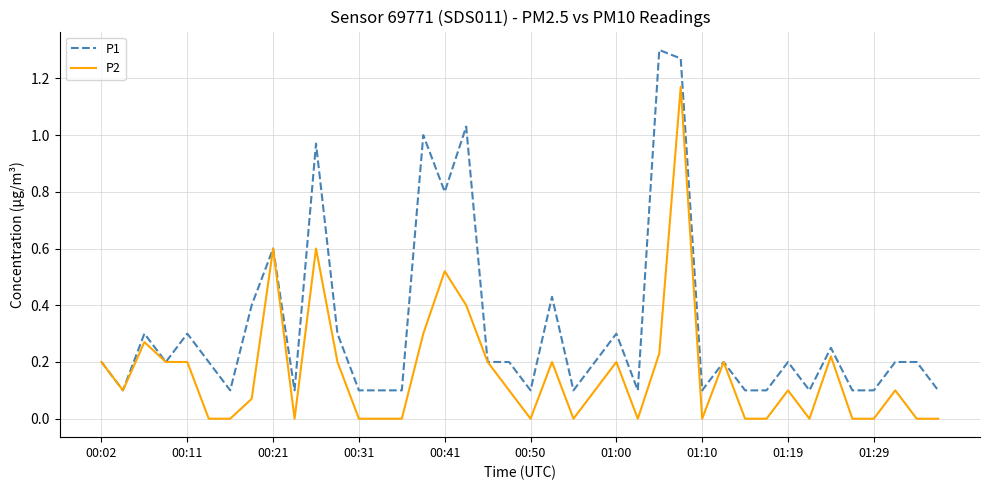

Rank the series by their maximum value, from lowest to highest.

P2, P1